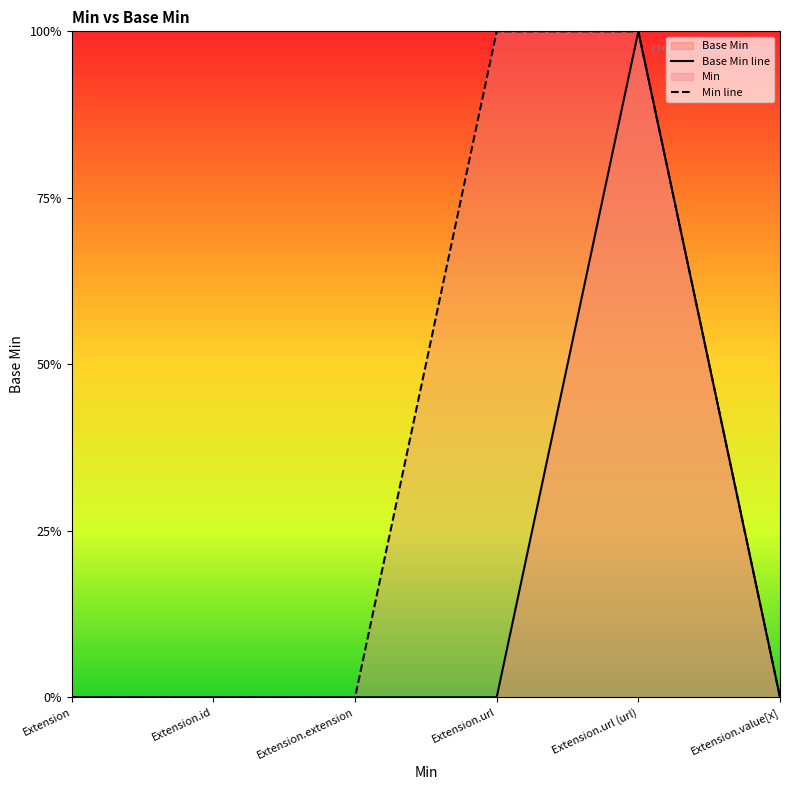

True or false: the data has more than 0 interior local peaks.

True